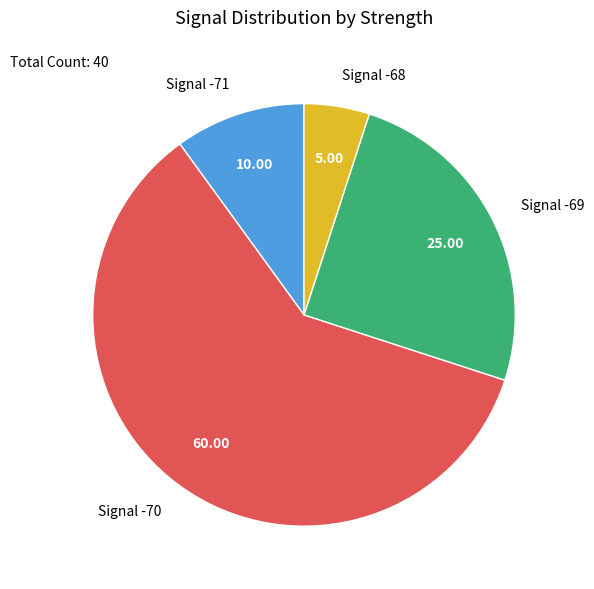

Combined, do Signal -68 and Signal -69 account for over 50%?

No